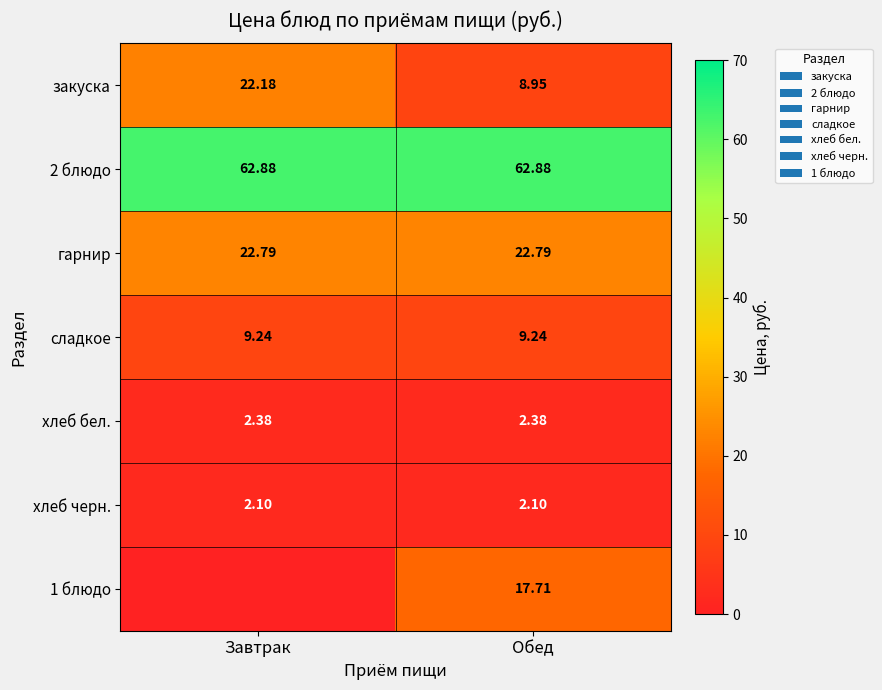

Is the value of хлеб бел. at Обед greater than the value of сладкое at Завтрак?

No